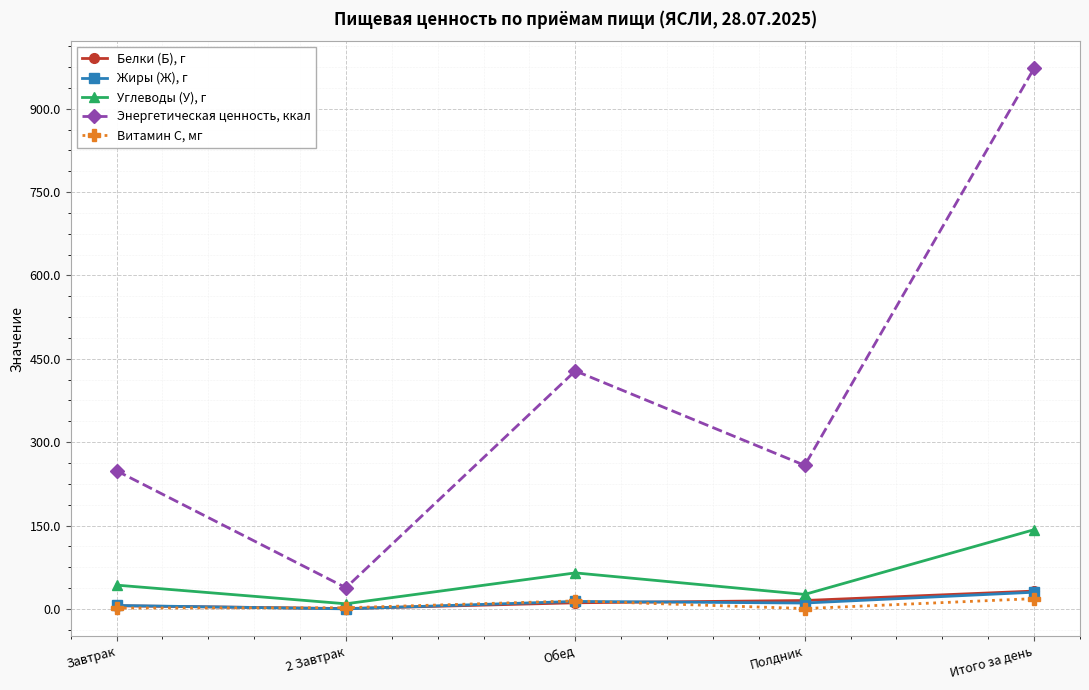

Count the number of categories in the chart.

5